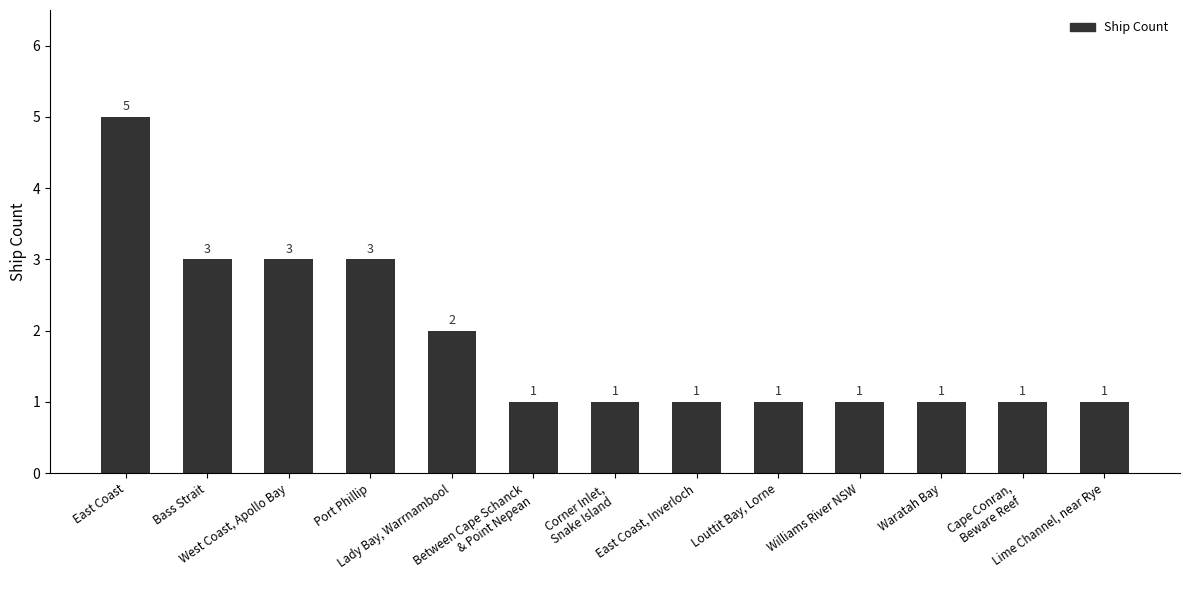

What is the change in value from East Coast to Bass Strait?

-2